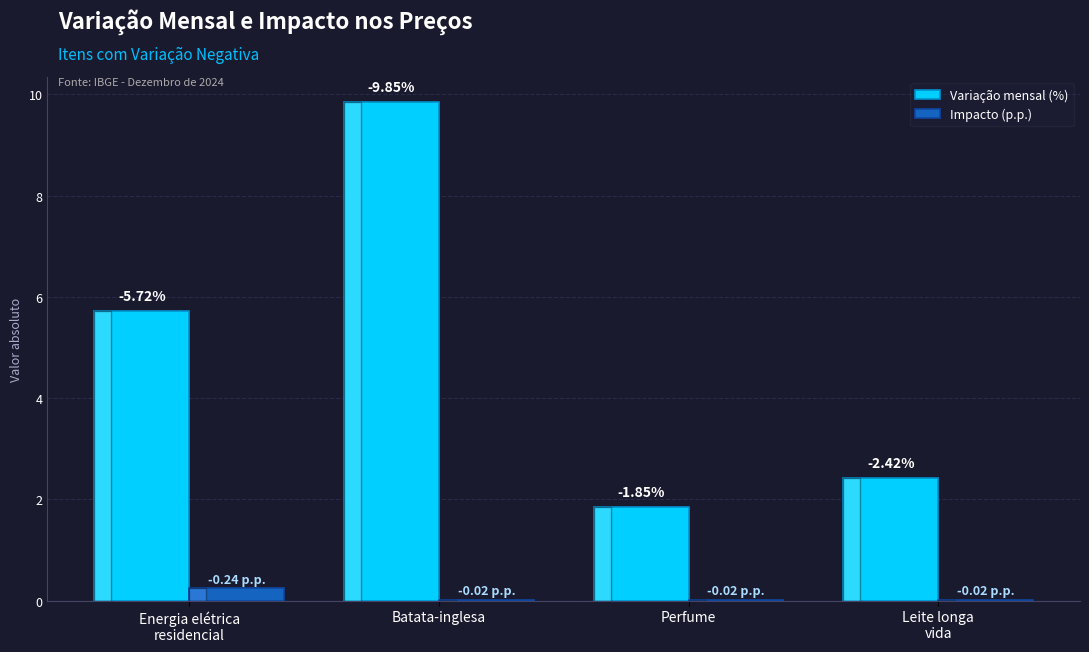

Is the value of Variação mensal (%) at Energia elétrica
residencial greater than the value of Impacto (p.p.) at Batata-inglesa?

Yes